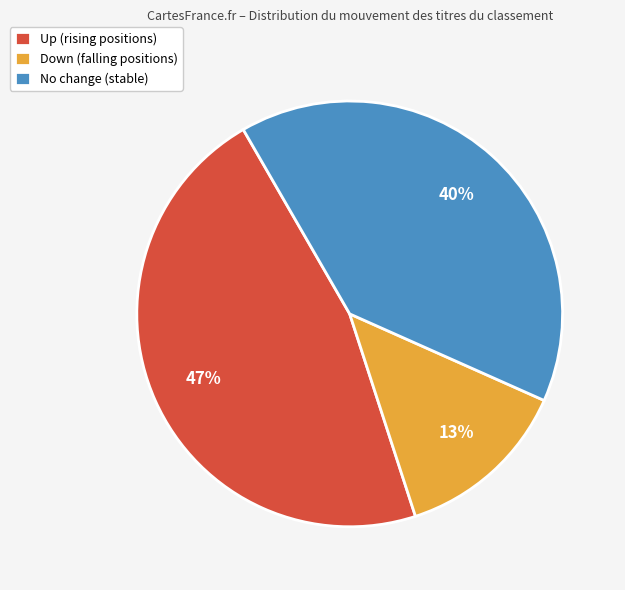

To the nearest percent, what percentage of the pie is No change (stable)?

40%